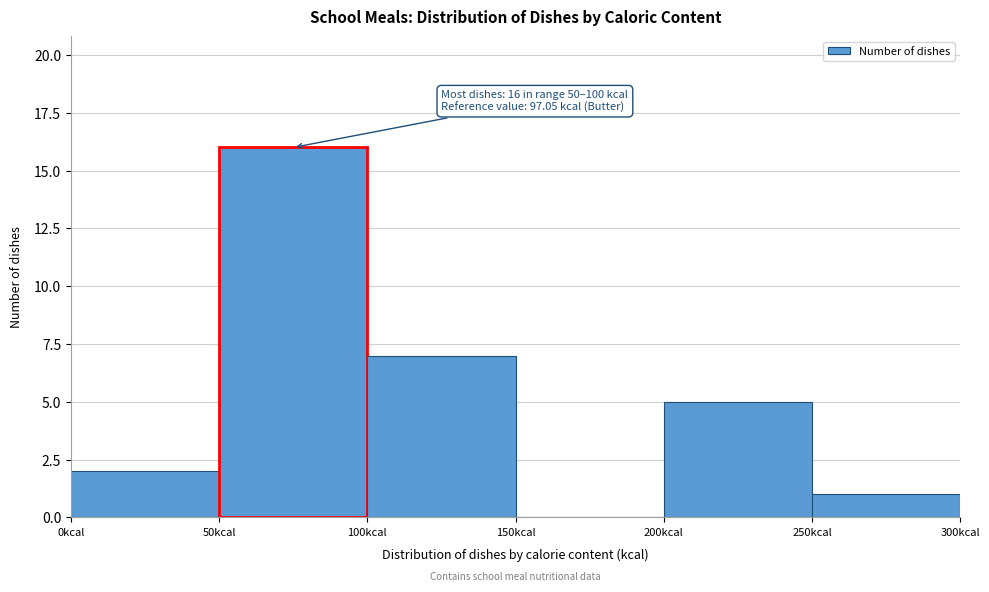

Which range on the x-axis has the tallest bar?

50 to 100